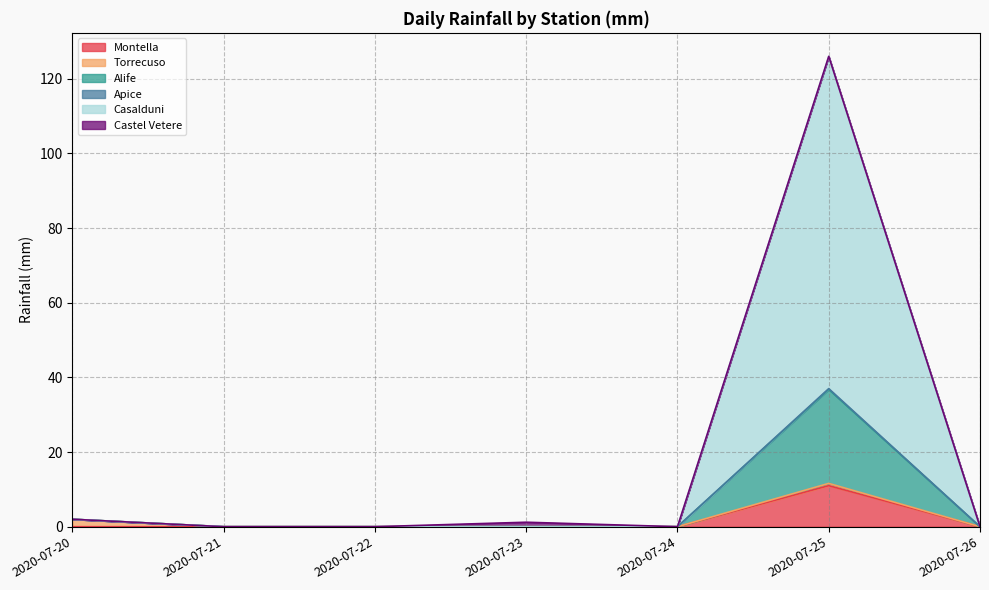

What is the highest value of the Montella series?

11.0